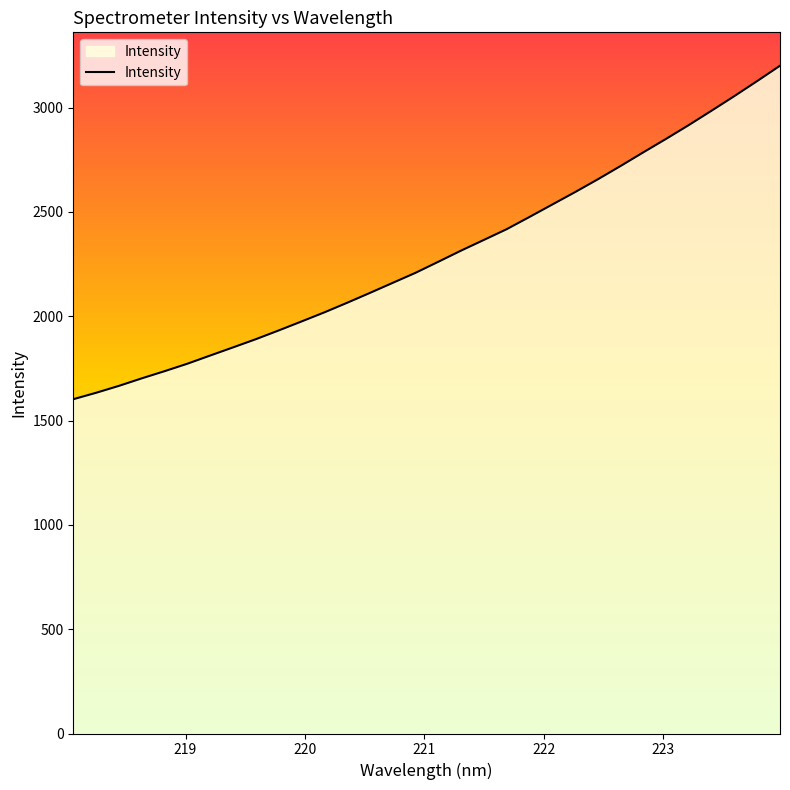

What is the maximum value shown in the chart?

3200.8